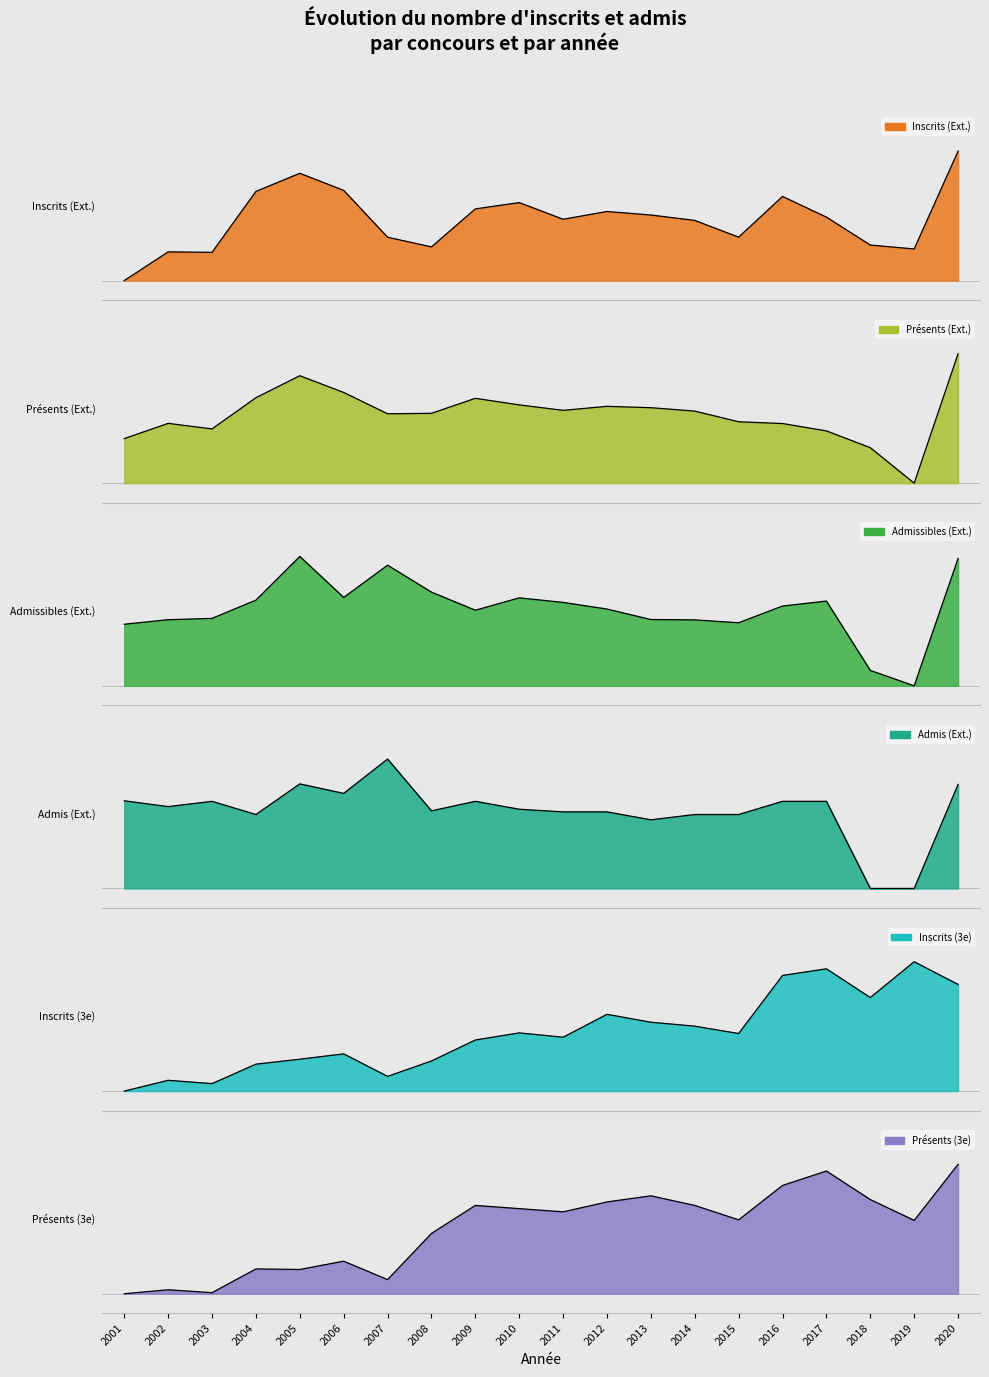

List the labels in order of Inscrits (Ext.) value, largest first.

2020, 2005, 2006, 2004, 2016, 2010, 2009, 2012, 2013, 2017, 2011, 2014, 2015, 2007, 2018, 2008, 2019, 2002, 2003, 2001